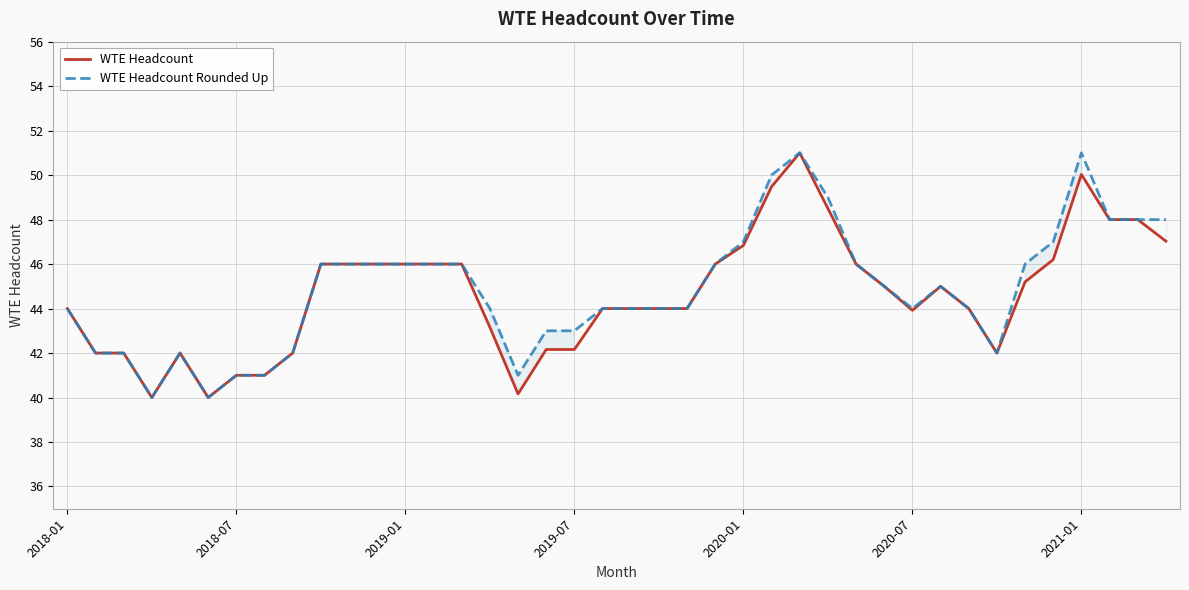

What is the greatest value displayed?

51.0